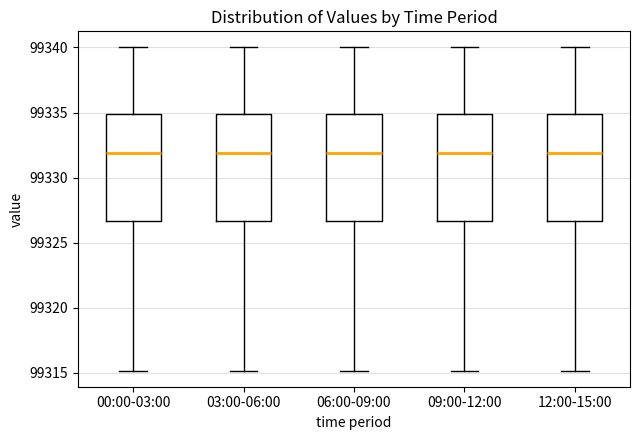

Reading left to right, read every box against the y-axis: the position of its median line, the range the box covers, and the ends of its whiskers. The values are not printed on the chart, so give them approximately, as read against the axis.

00:00-03:00: median 99332.0, box 99326.5 to 99335.0, whiskers 99315.0 to 99340.0
03:00-06:00: median 99332.0, box 99326.5 to 99335.0, whiskers 99315.0 to 99340.0
06:00-09:00: median 99332.0, box 99326.5 to 99335.0, whiskers 99315.0 to 99340.0
09:00-12:00: median 99332.0, box 99326.5 to 99335.0, whiskers 99315.0 to 99340.0
12:00-15:00: median 99332.0, box 99326.5 to 99335.0, whiskers 99315.0 to 99340.0